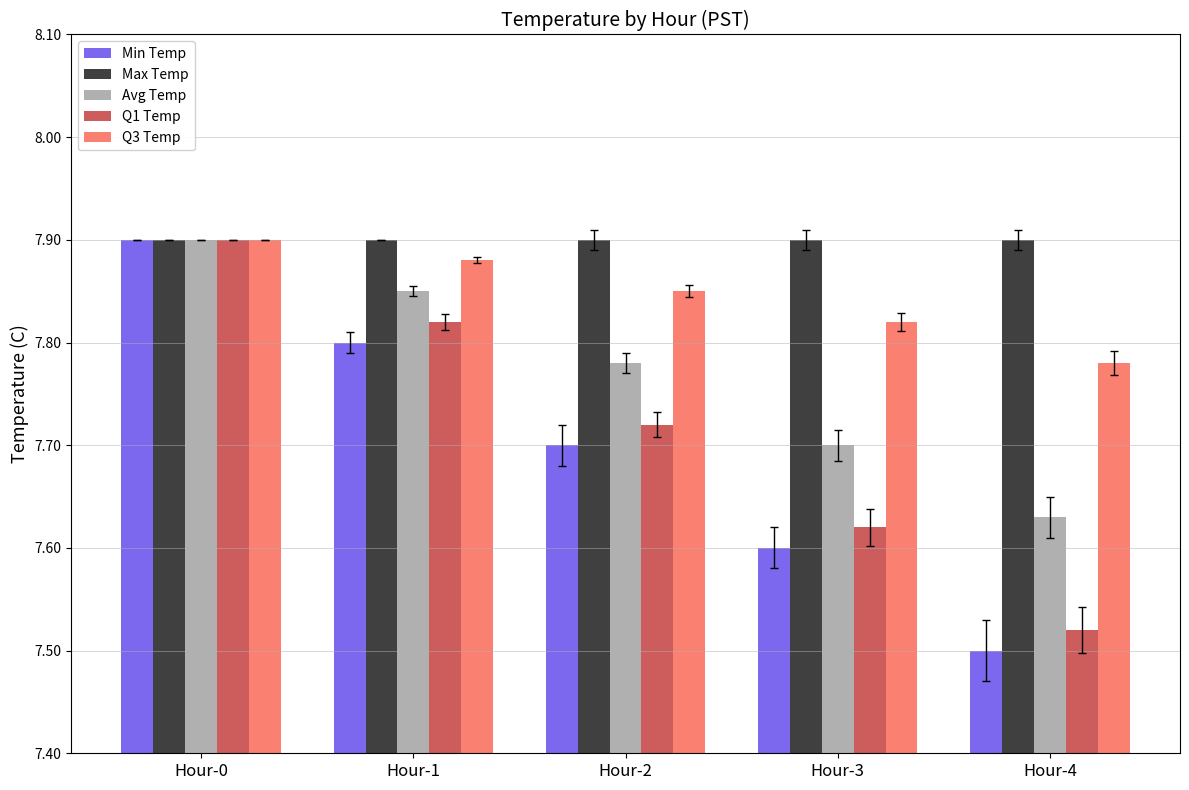

List the labels in order of Q1 Temp value, largest first.

Hour-0, Hour-1, Hour-2, Hour-3, Hour-4